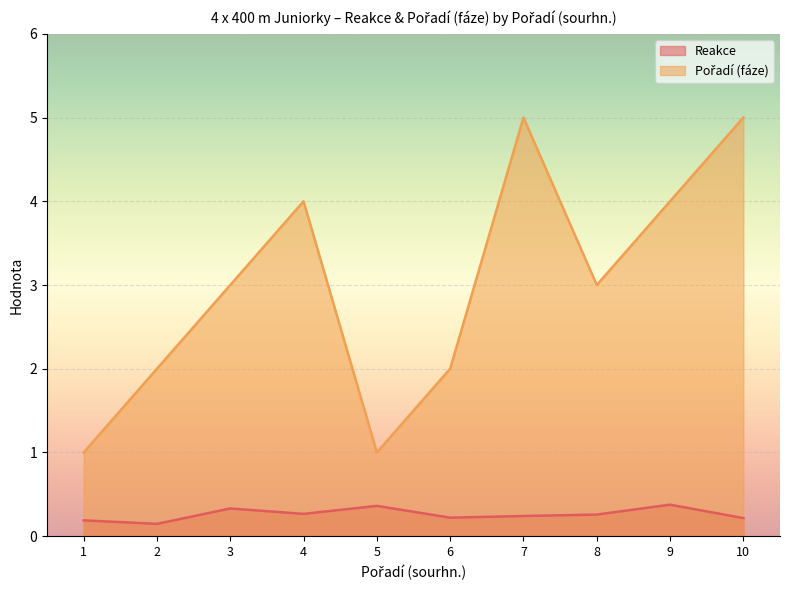

Reading left to right, transcribe all the data shown in this chart.

Reakce: 0.2	0.1	0.3	0.3	0.4	0.2	0.2	0.3	0.4	0.2
Pořadí (fáze): 1.0	2.0	3.0	4.0	1.0	2.0	5.0	3.0	4.0	5.0